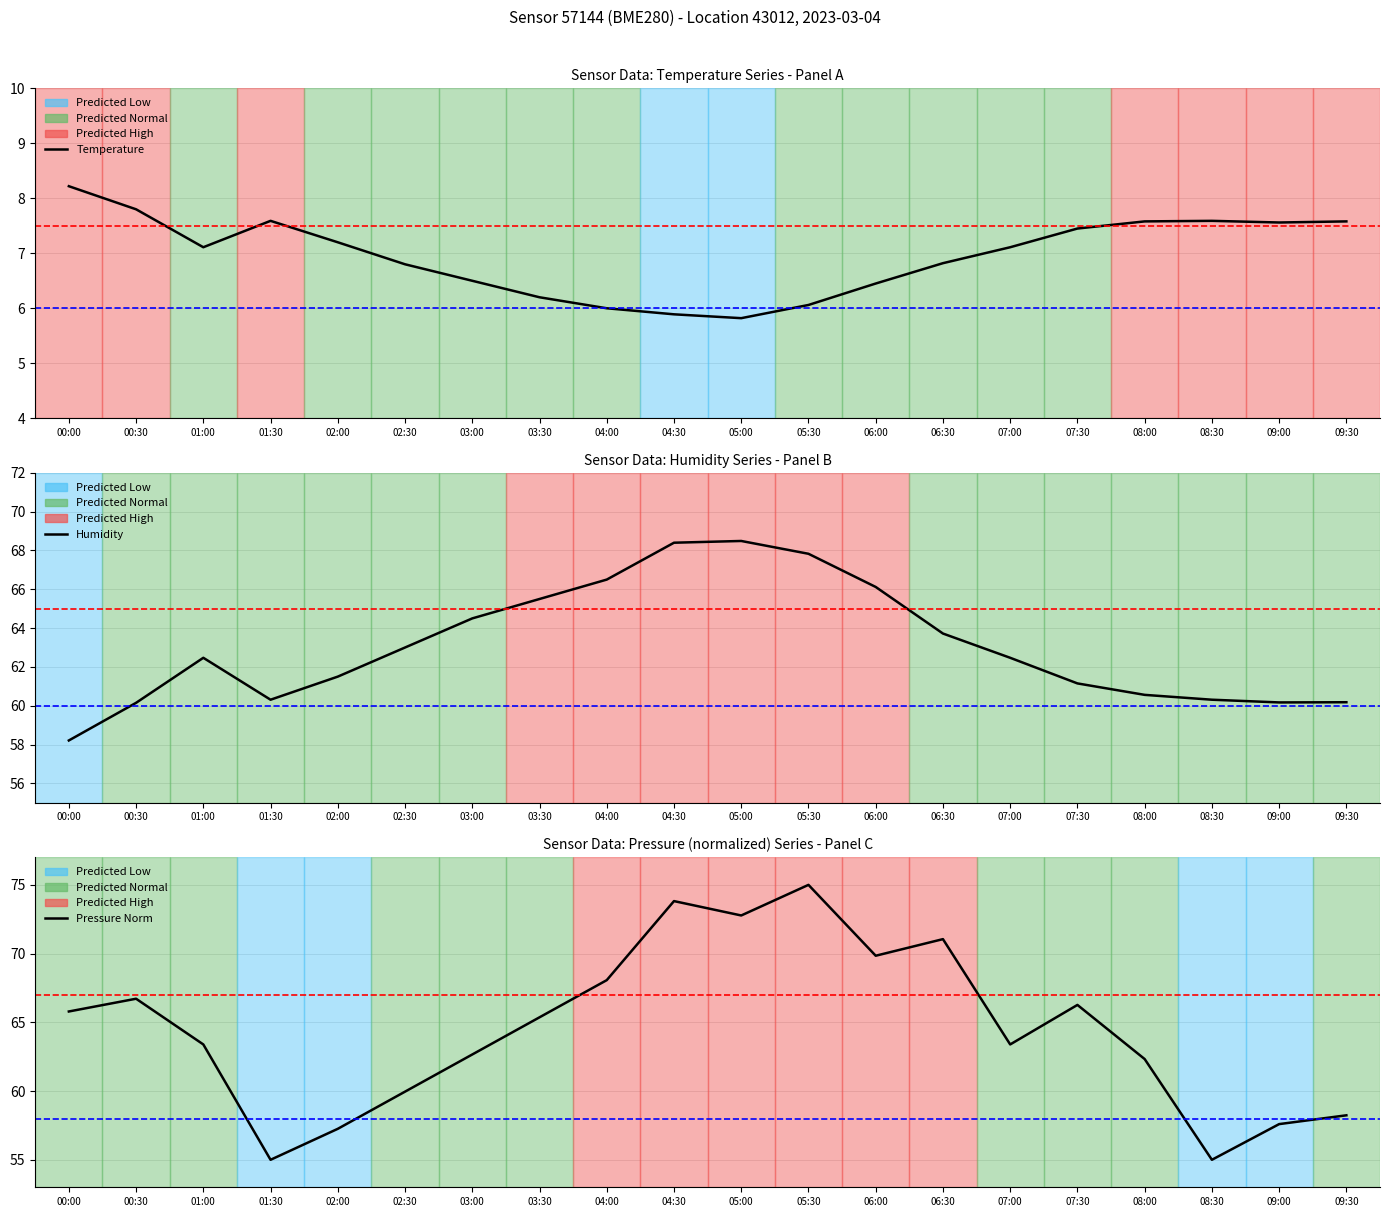

Is the value of temperature at 09:30 greater than the value of pressure_norm at 02:30?

No